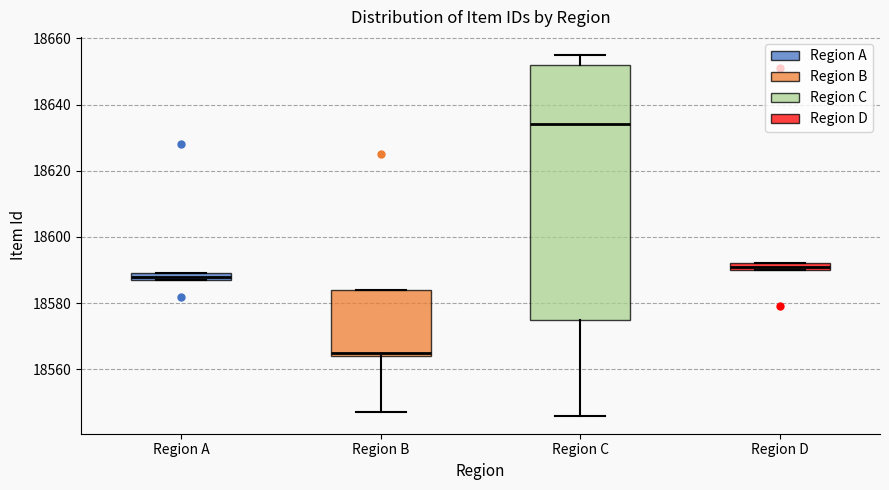

Comparing the boxes themselves (not the whiskers), which one is the tallest?

Region C